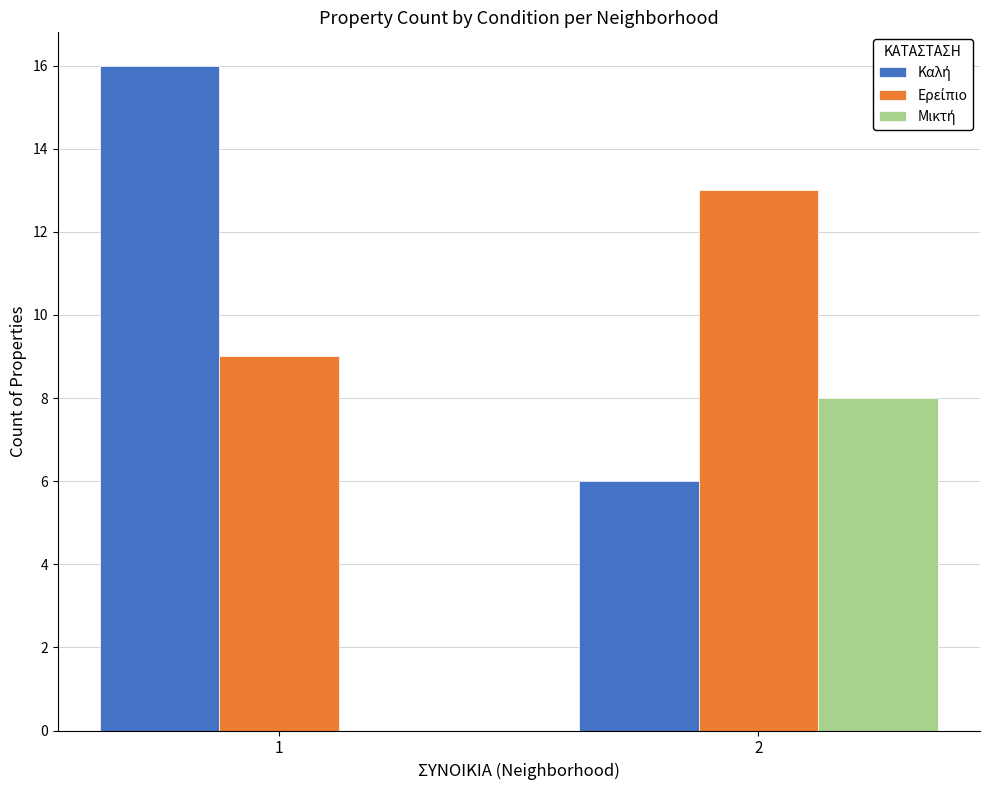

What is the total value across all series at 1?

25